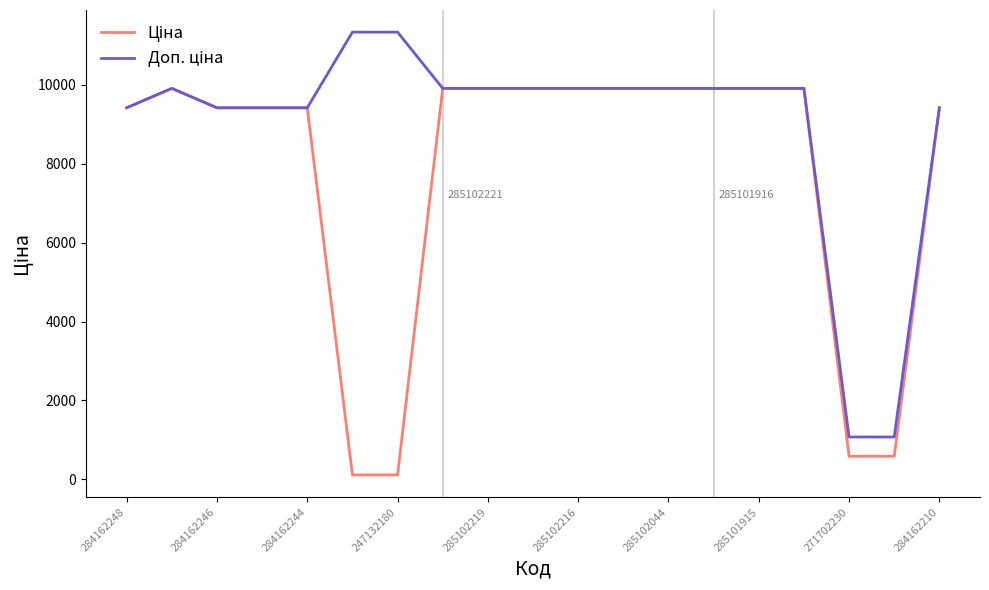

What is the smallest value displayed?

113.3